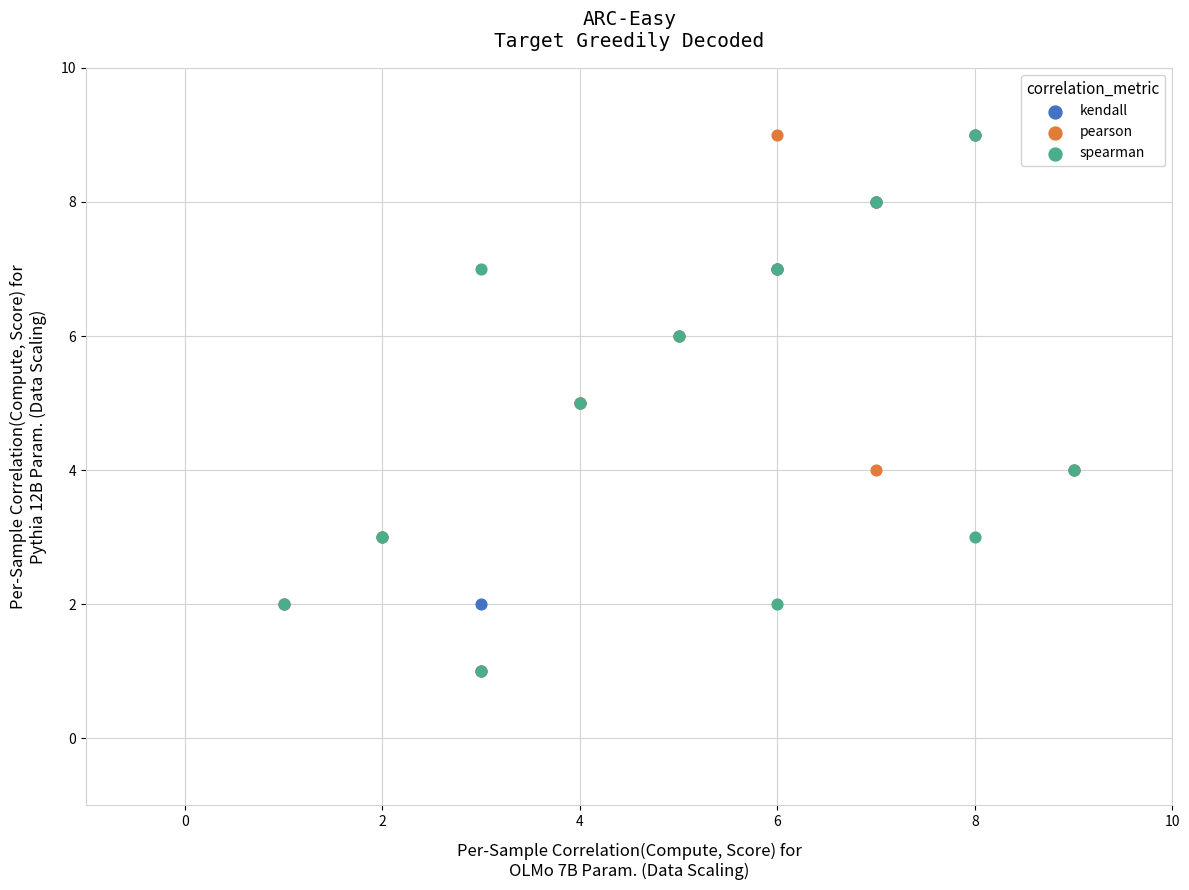

What are all the series names shown in the legend?

kendall, pearson, spearman